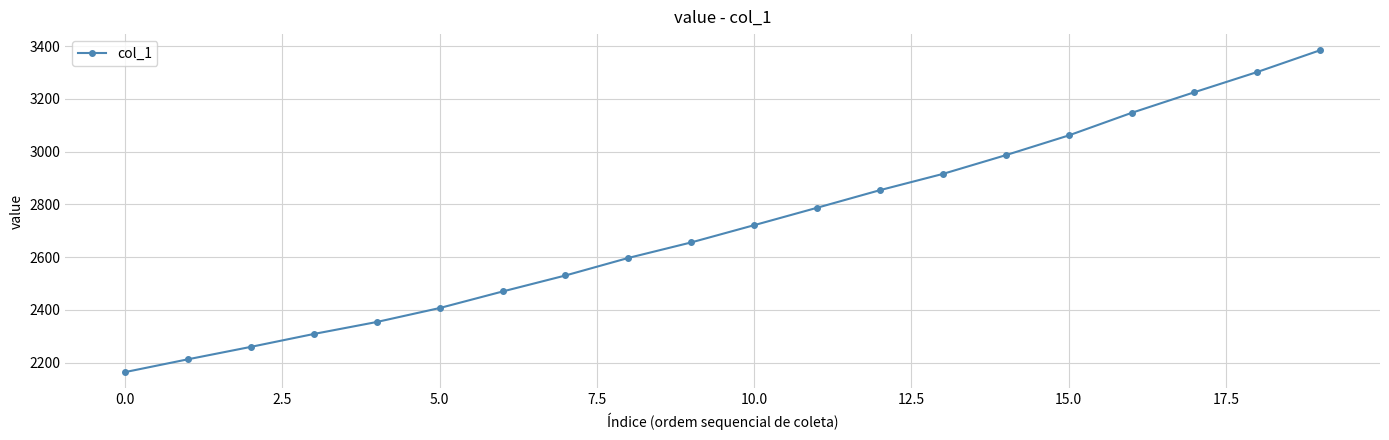

Reading left to right, what are all the values shown in this chart?

2164.5	2213.1	2260.2	2309.0	2354.4	2407.3	2470.0	2530.7	2597.2	2656.0	2721.4	2787.3	2854.0	2915.6	2986.7	3061.4	3147.0	3225.3	3302.0	3384.5